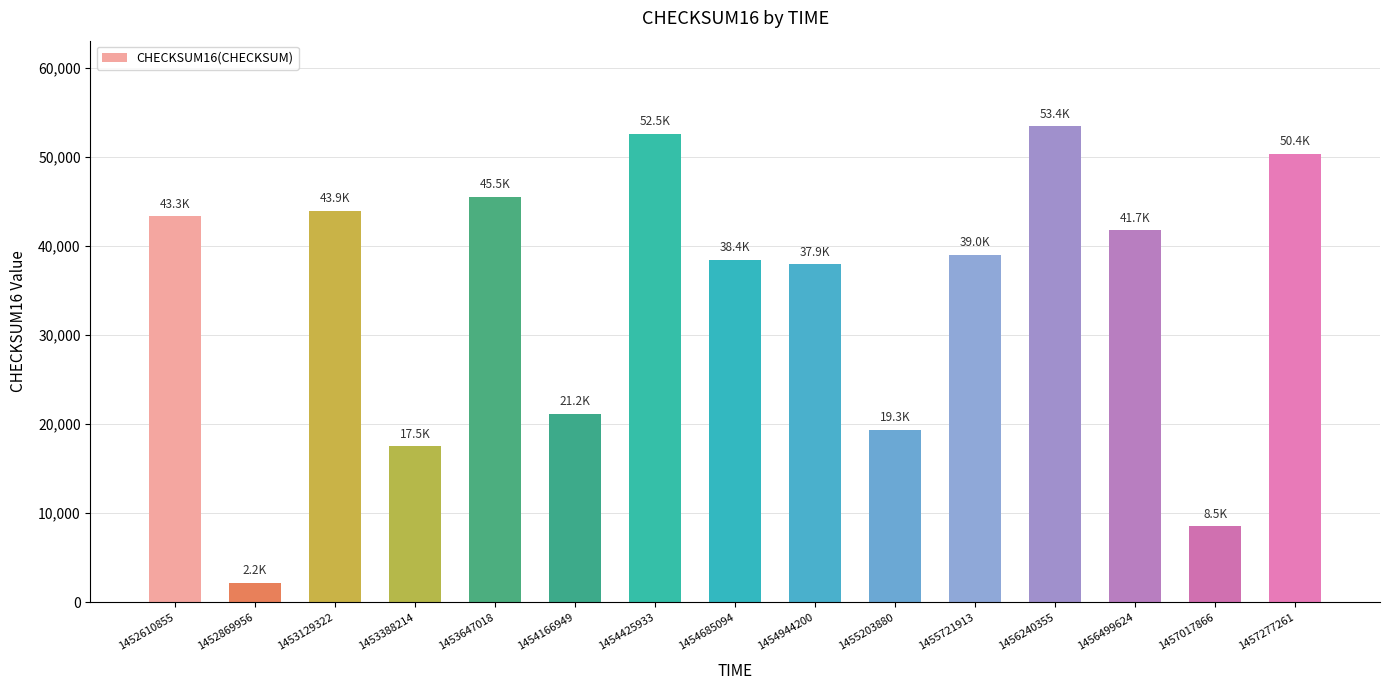

Where does the data first go above 38984?

1452610855